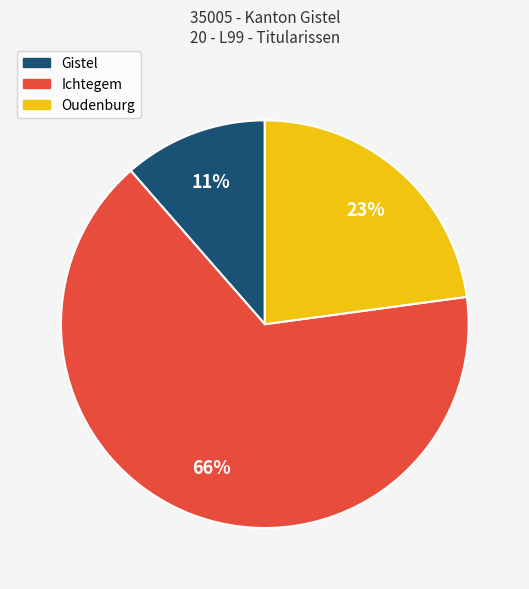

What percentage is the Ichtegem slice, to the nearest percent?

66%